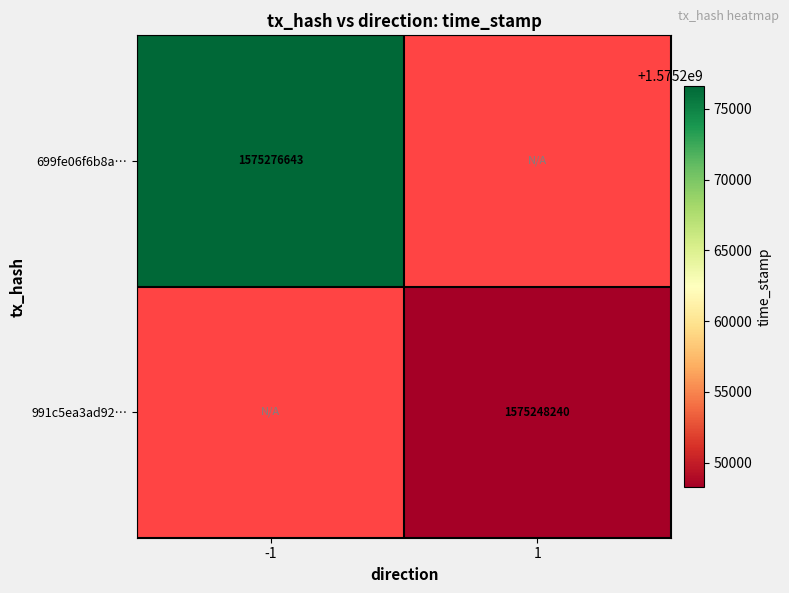

Which has a higher value, -1 or 1?

1